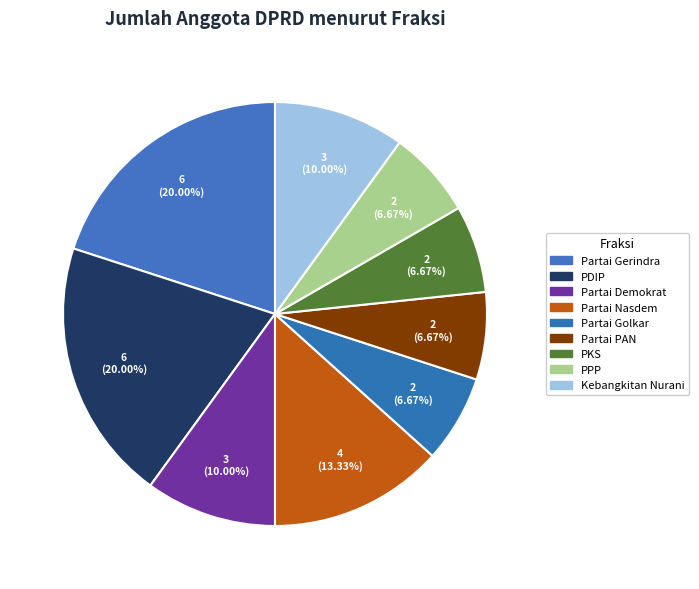

Does Partai Demokrat account for over 50% of the chart?

No